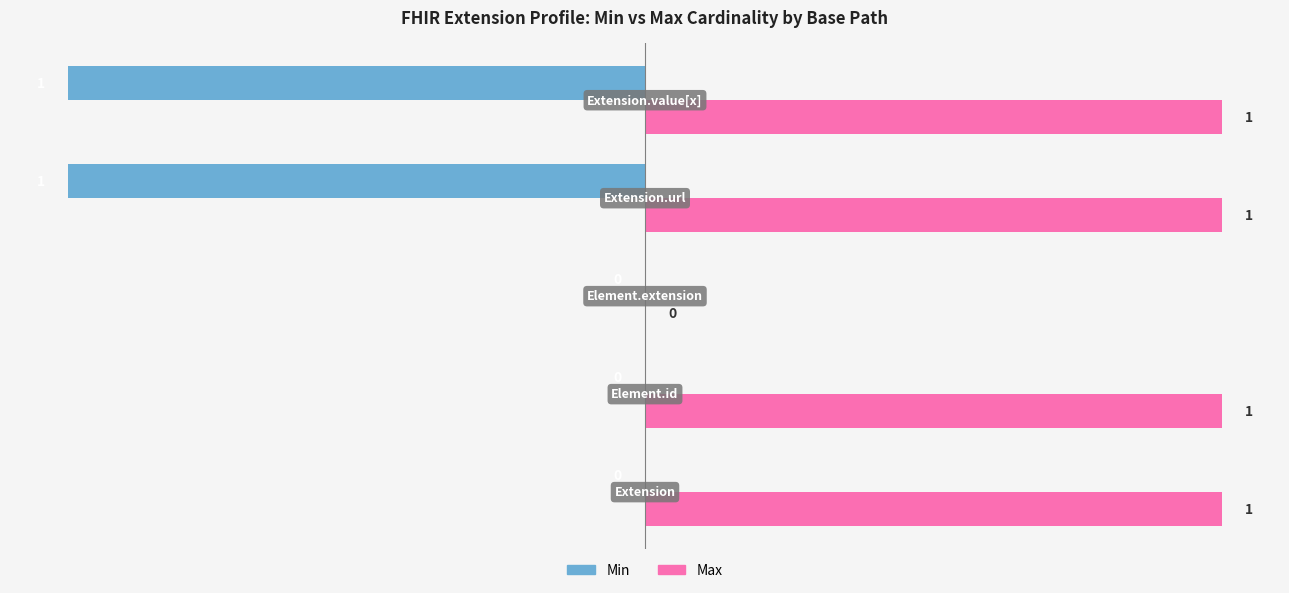

Which series has the largest total across all categories?

Max